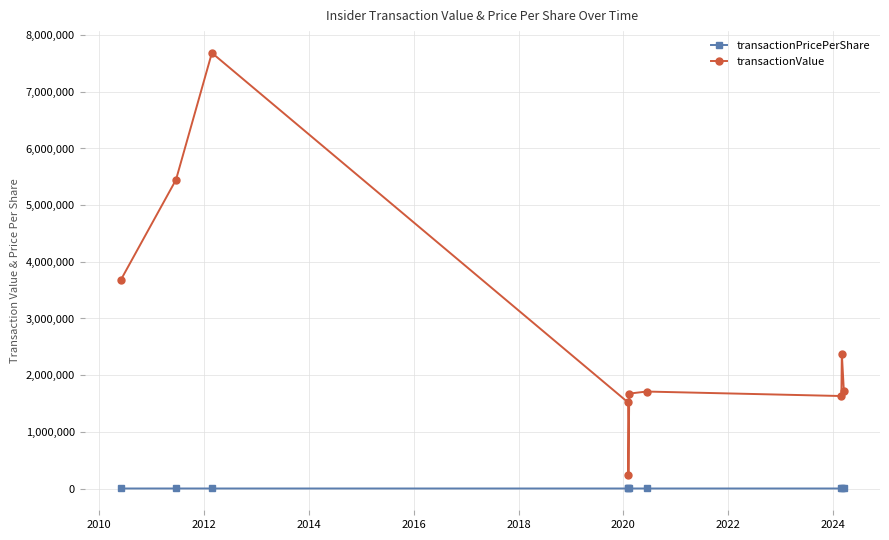

Which series has the widest spread of values?

transactionValue